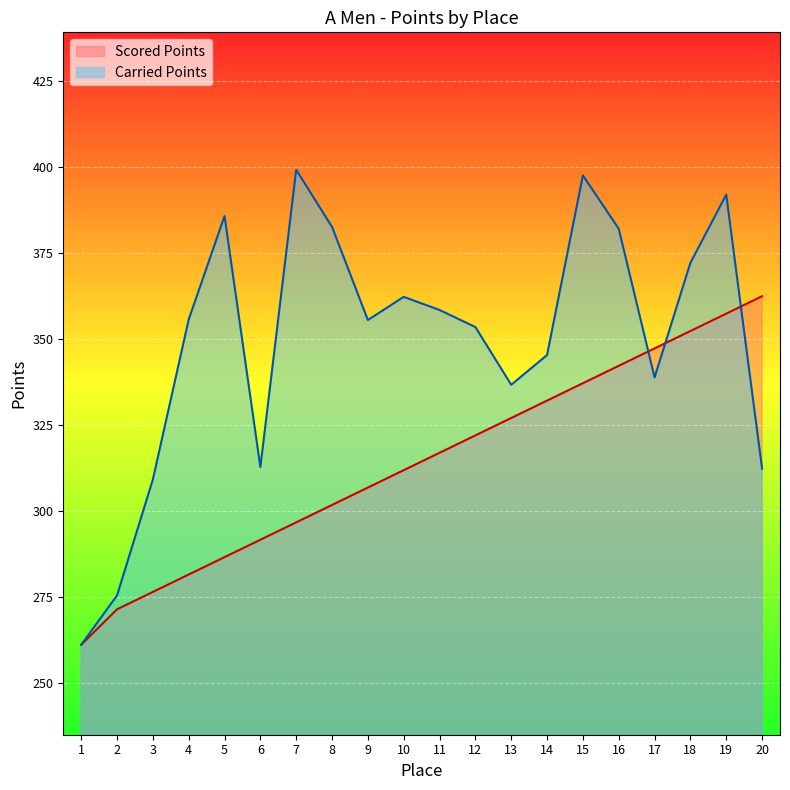

What is the maximum value for Carried Points?

399.2